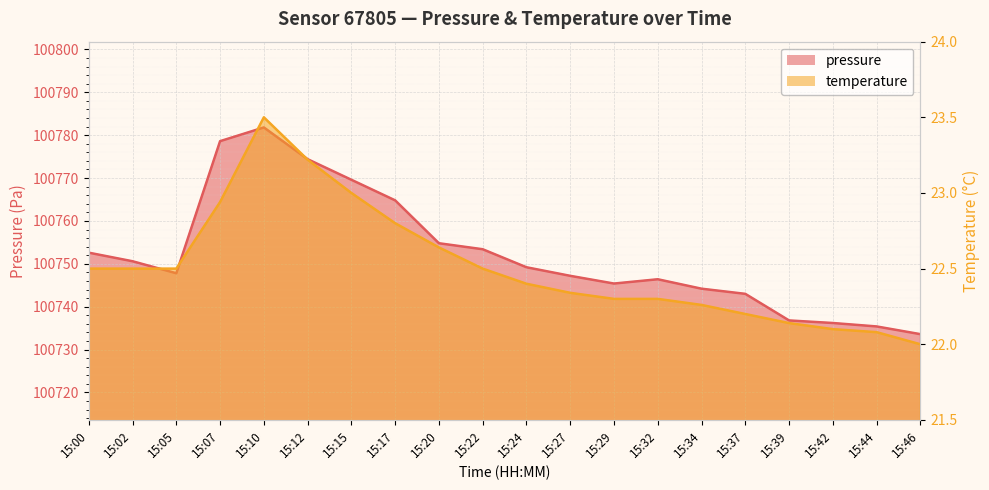

What are all the series names shown in the legend?

pressure, temperature